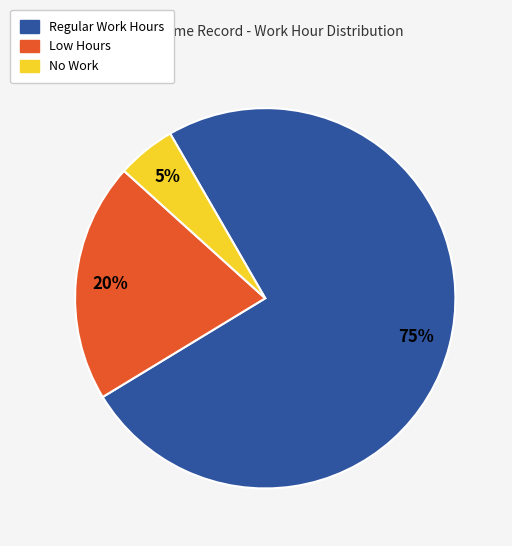

Count the number of slices in the pie.

3